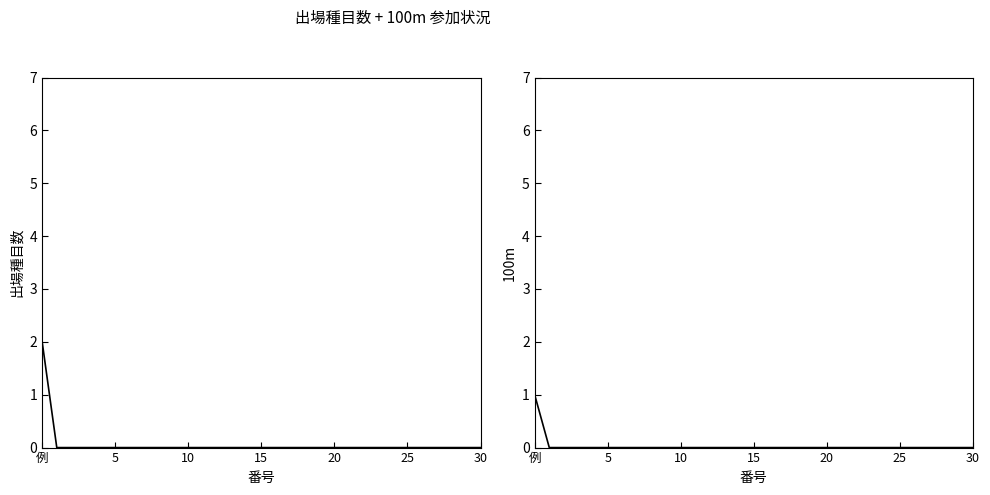

Is this an area chart (filled region under the line)?

No